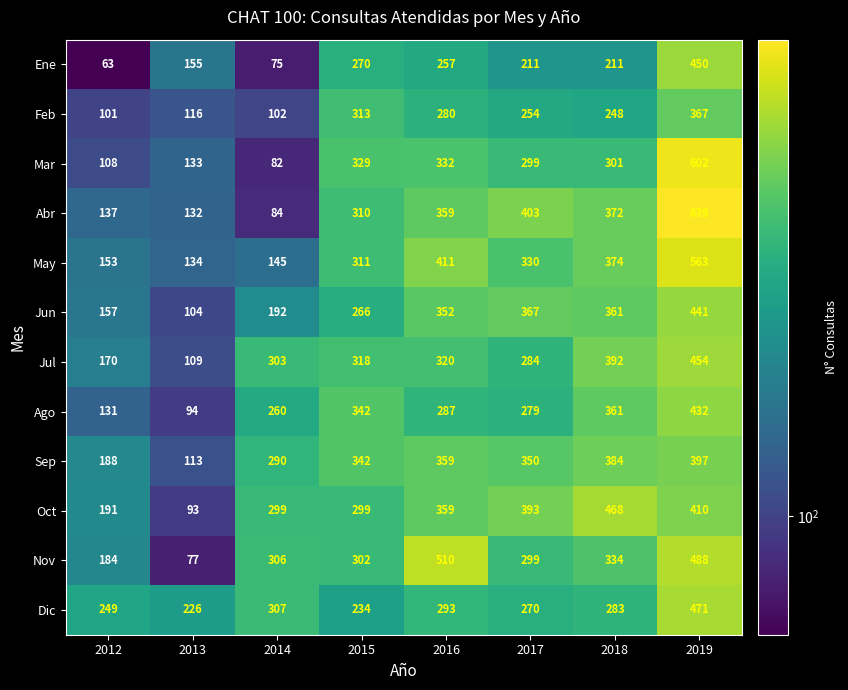

Is it true that Jul equals 318 at 2015?

True